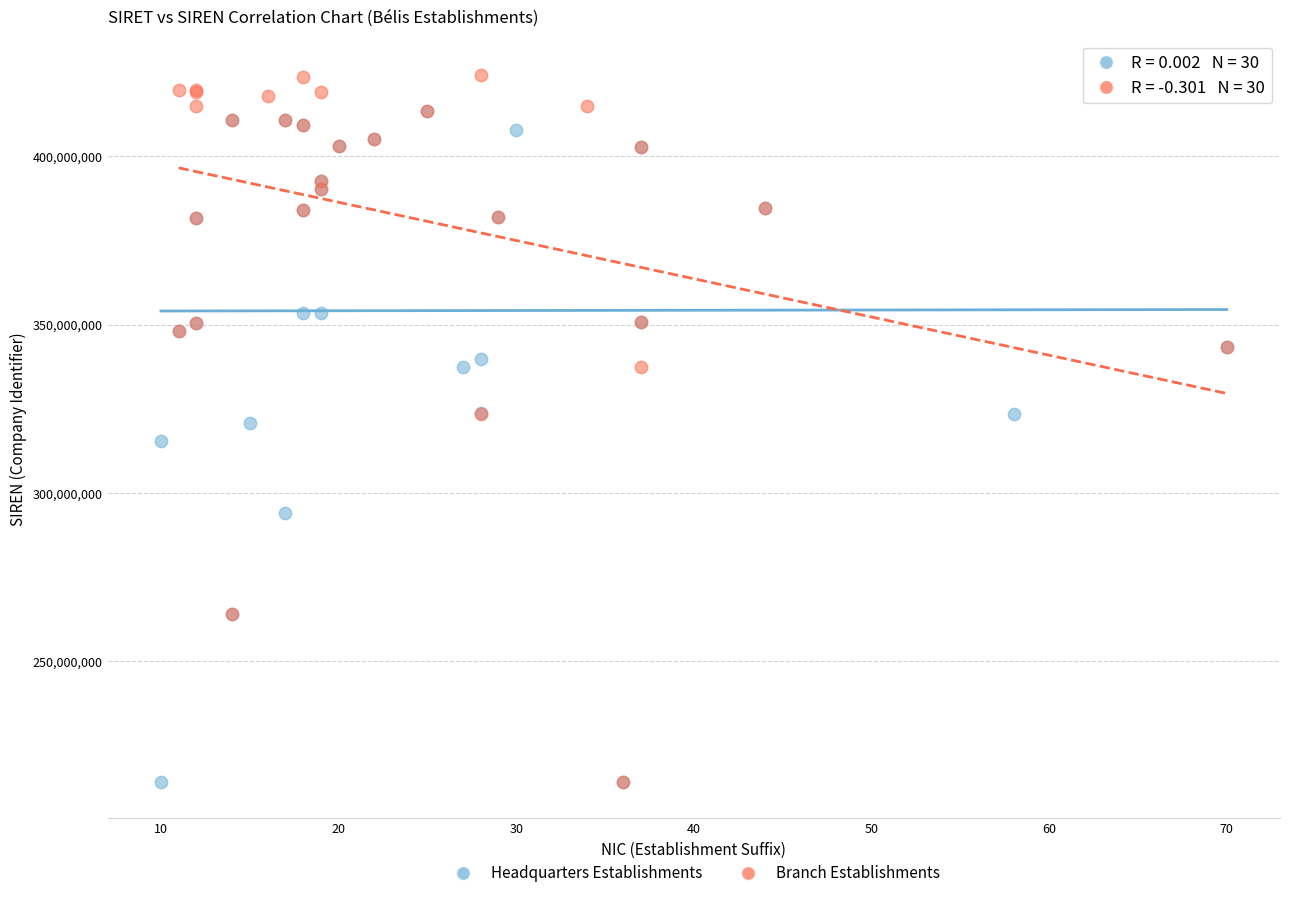

What are all the series names shown in the legend?

Headquarters Establishments, Branch Establishments